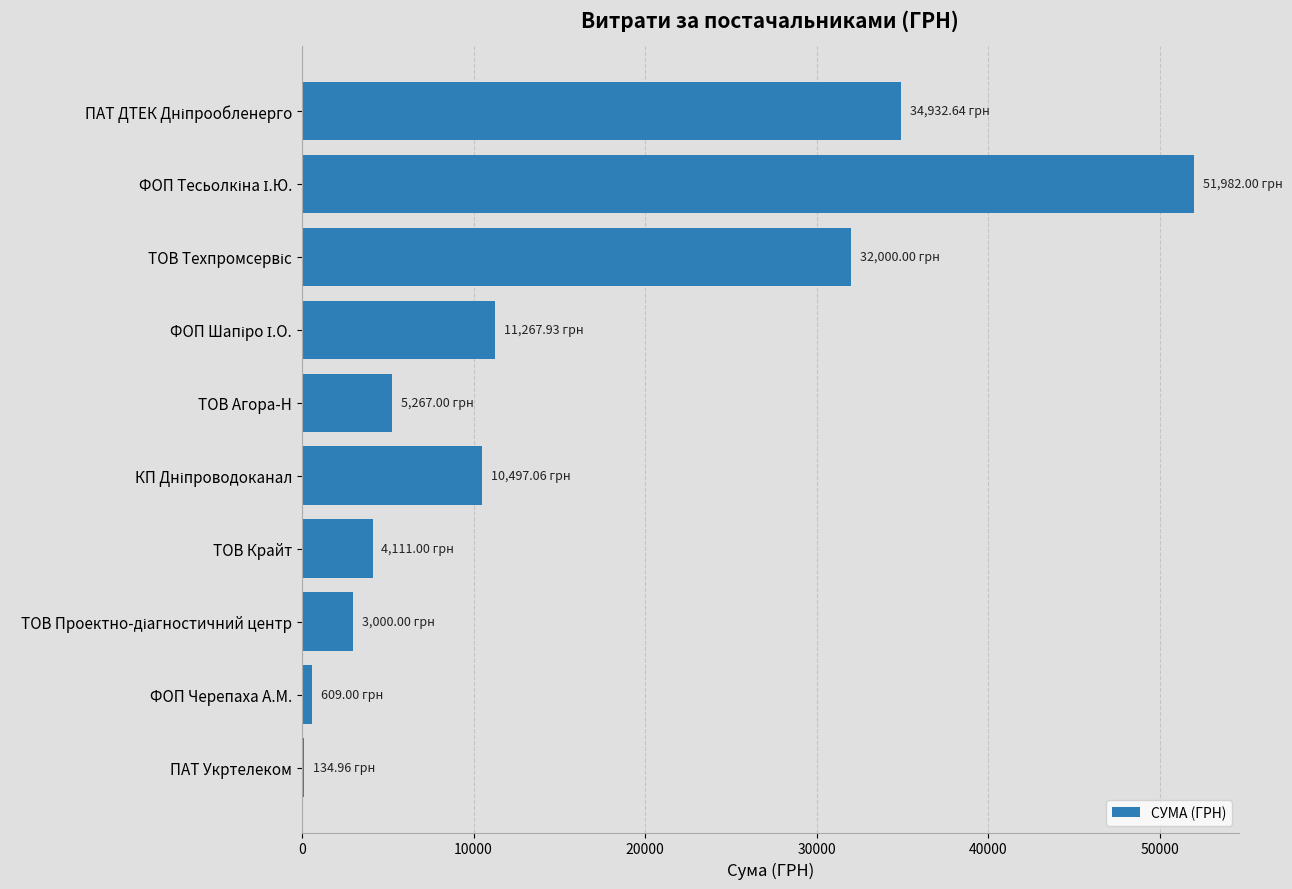

Count the number of categories in the chart.

10